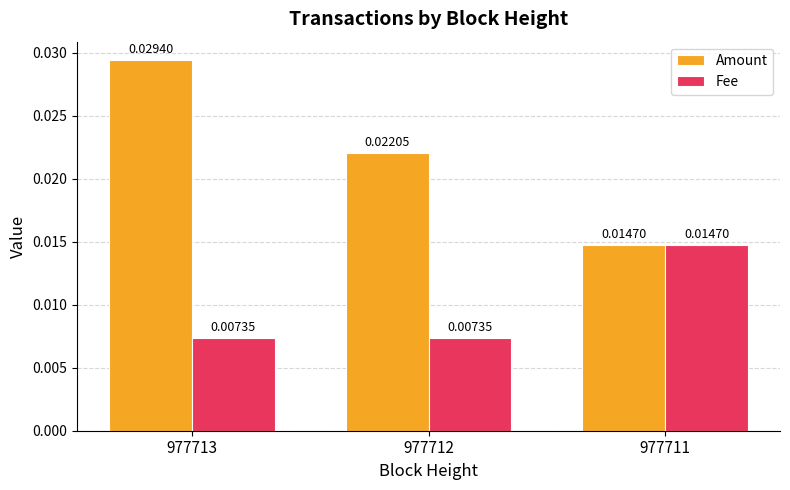

Which series has the largest range (max minus min)?

Amount